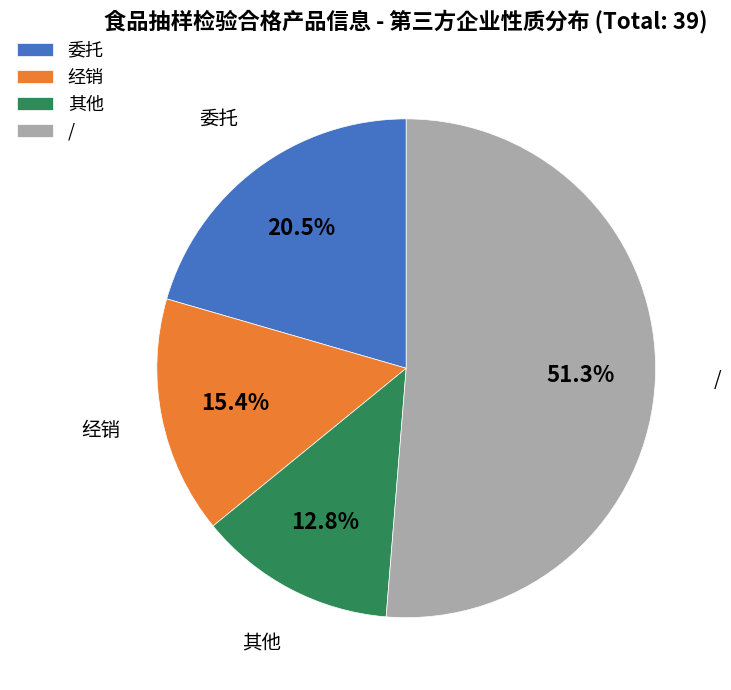

To the nearest percent, what is the combined percentage of 其他 and /?

64%